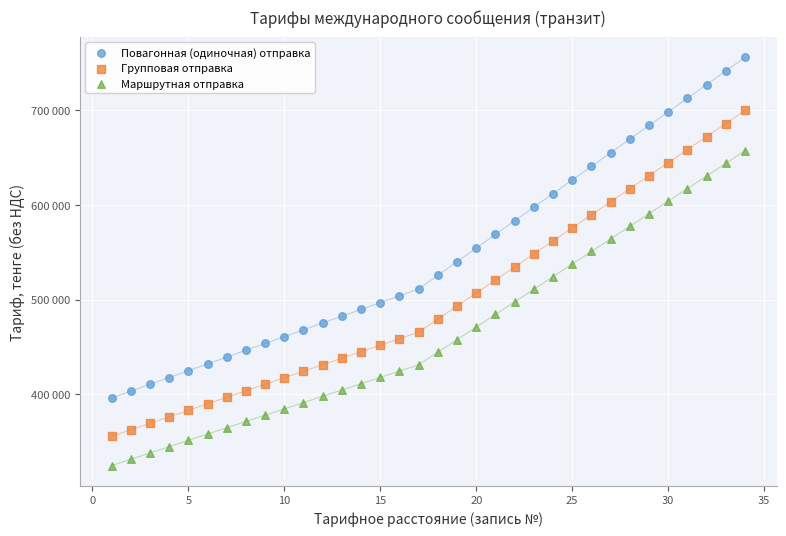

What are all the series names shown in the legend?

Повагонная (одиночная) отправка, Групповая отправка, Маршрутная отправка